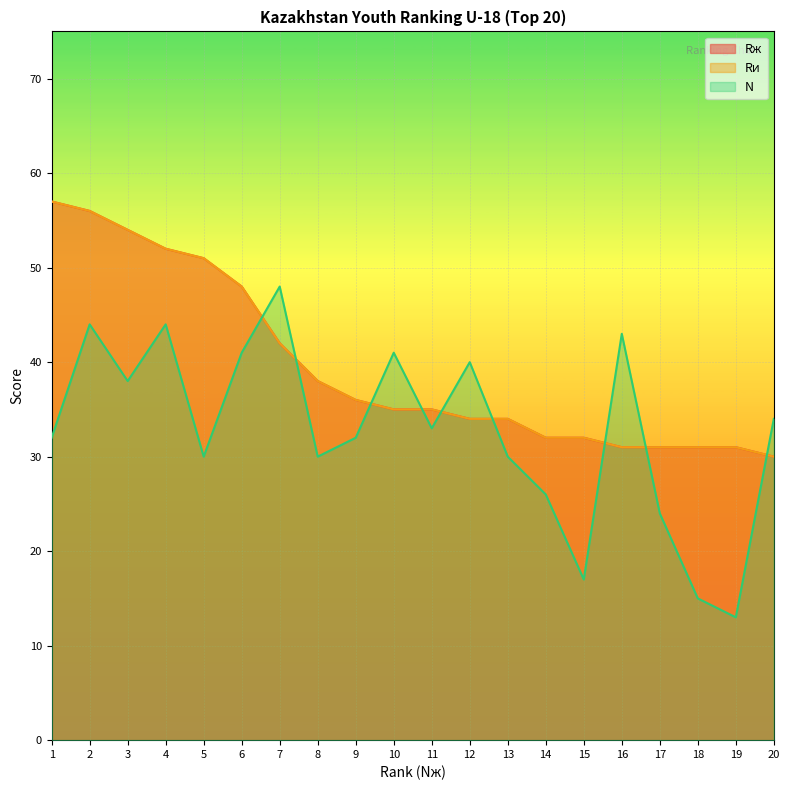

At how many categories does at least one series exceed 13?

20